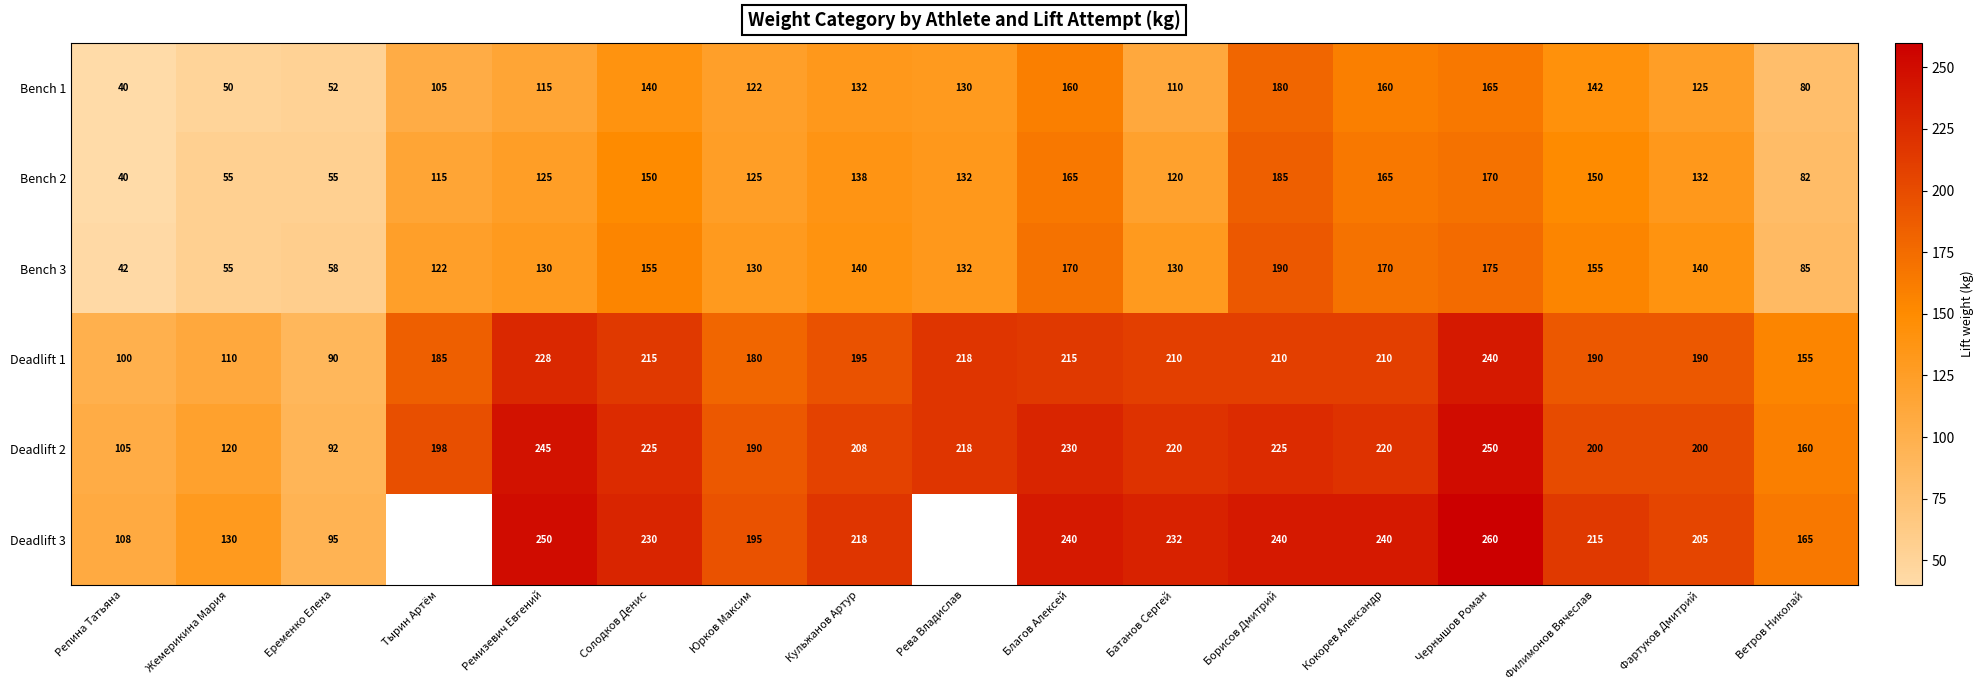

What is the difference between the Deadlift 1 values at Репина Татьяна and Чернышов Роман?

140